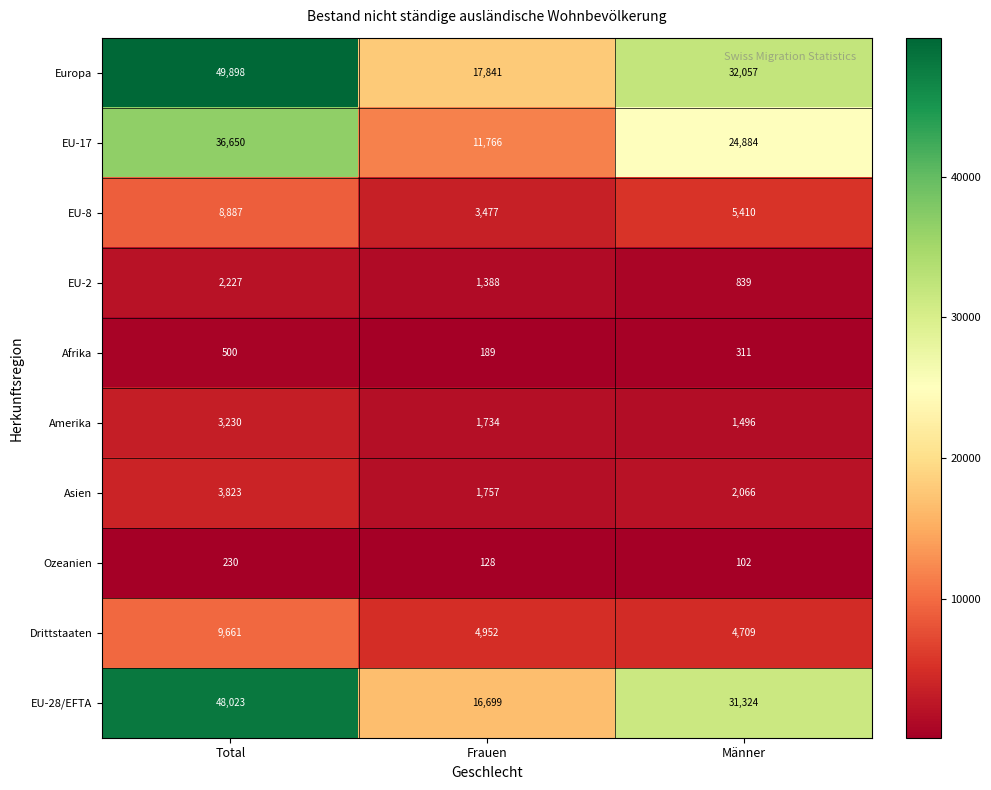

What is the average value of the EU-2 series?

1485